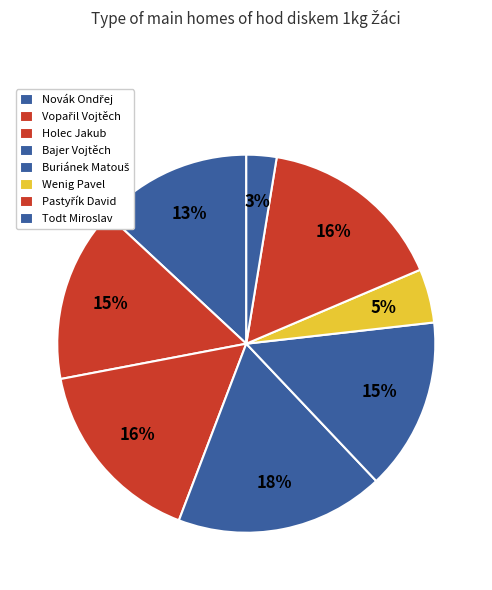

Count the number of slices in the pie.

8